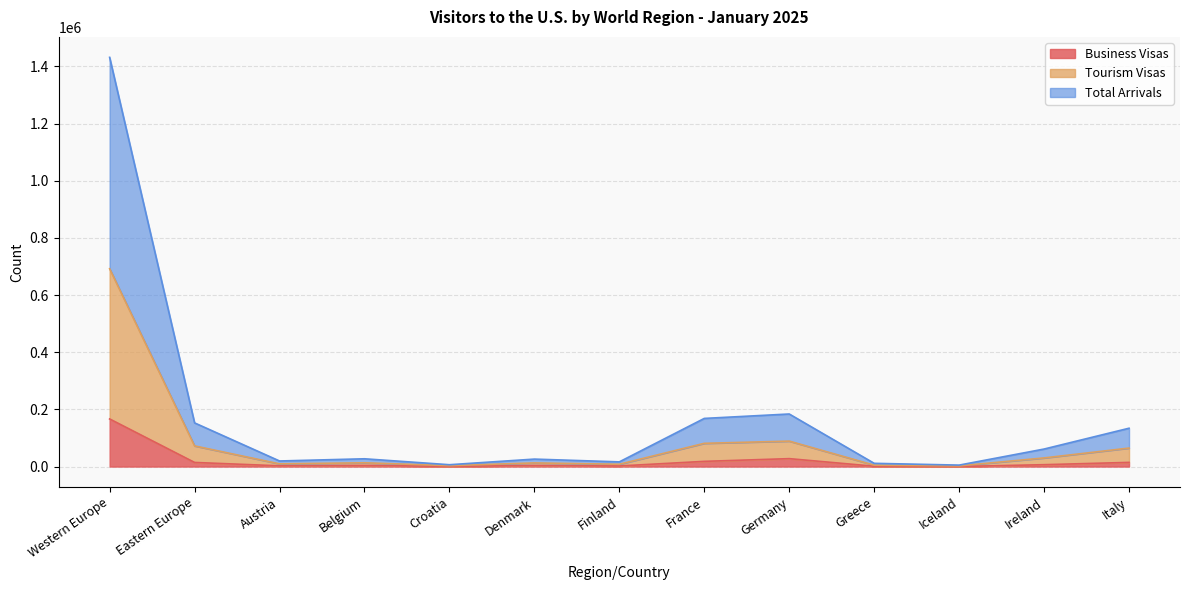

True or false: Tourism Visas and Business Visas cross at least once.

False